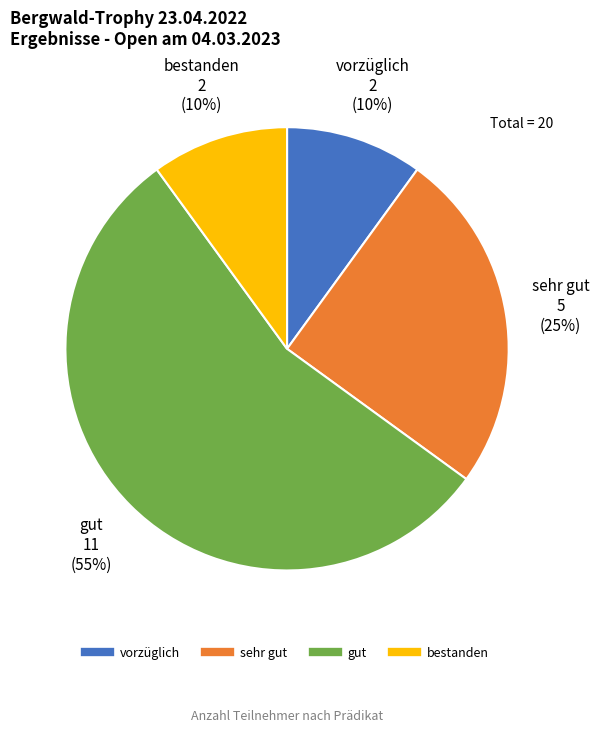

Is the sum of bestanden and vorzüglich greater than half?

No